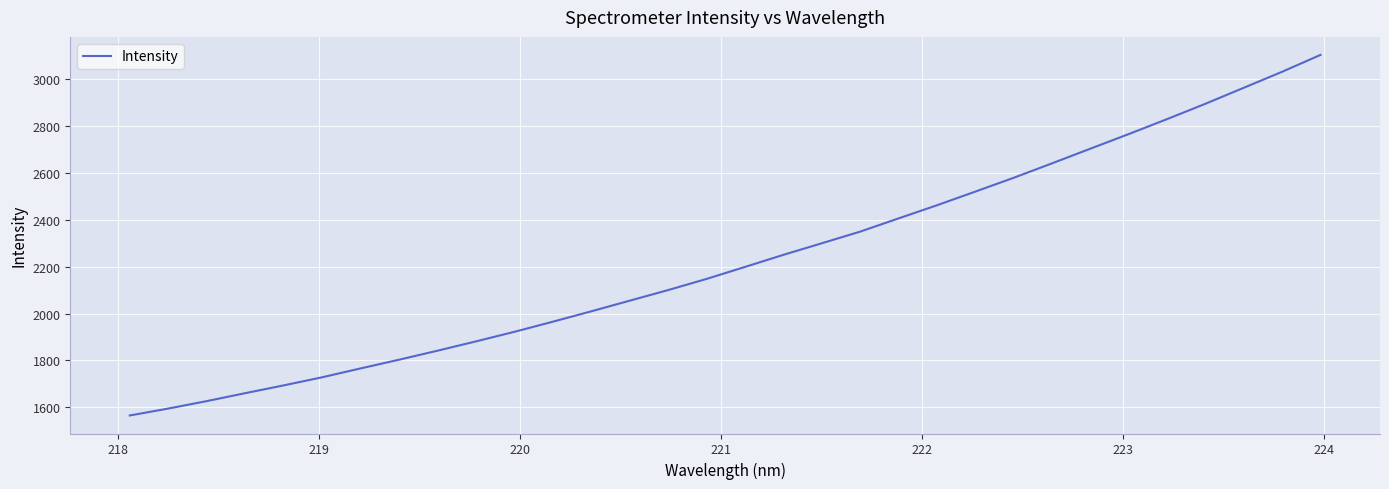

What is the difference between the maximum and minimum values?

1540.1